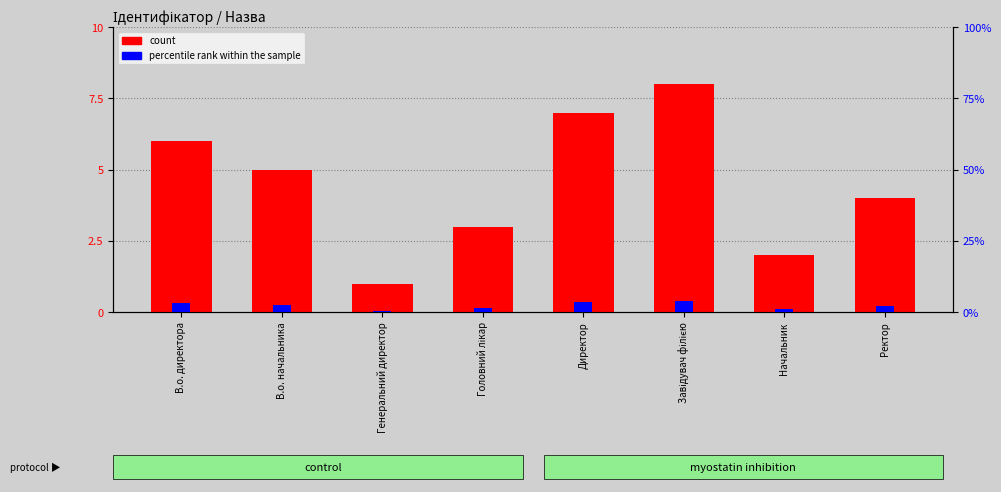

Does the chart contain any negative values?

No